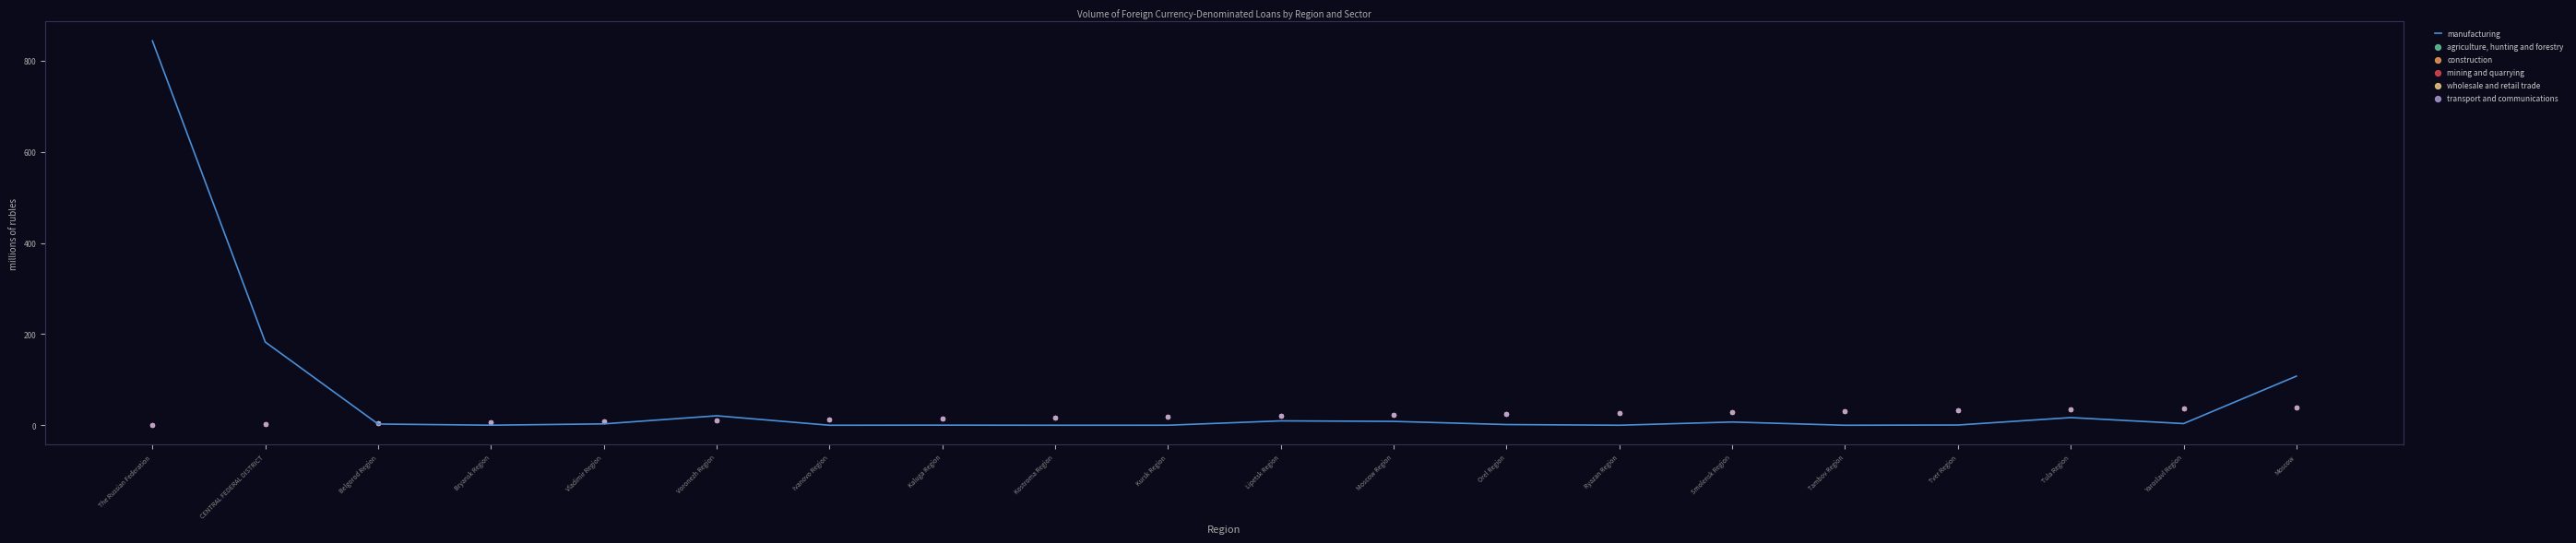

Which series has the largest Y range (max minus min)?

manufacturing